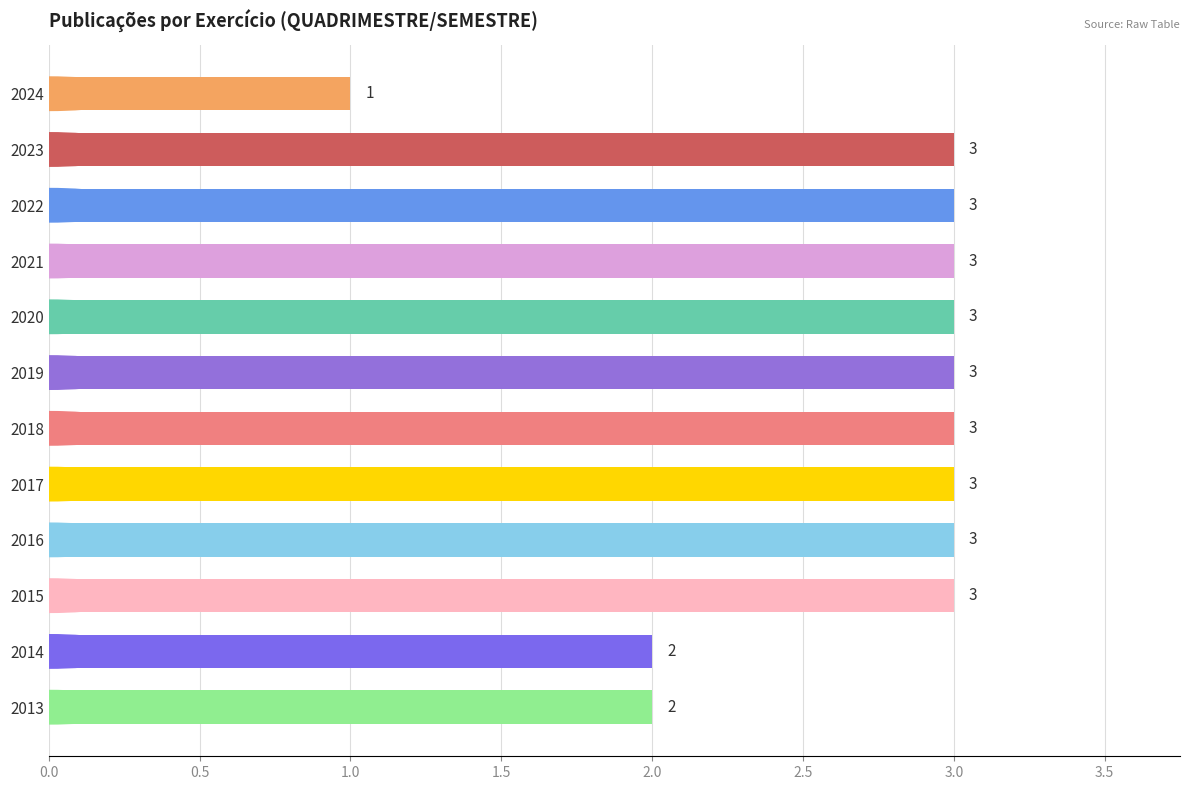

Reading bottom to top, transcribe all the data shown in this chart.

2013=2	2014=2	2015=3	2016=3	2017=3	2018=3	2019=3	2020=3	2021=3	2022=3	2023=3	2024=1